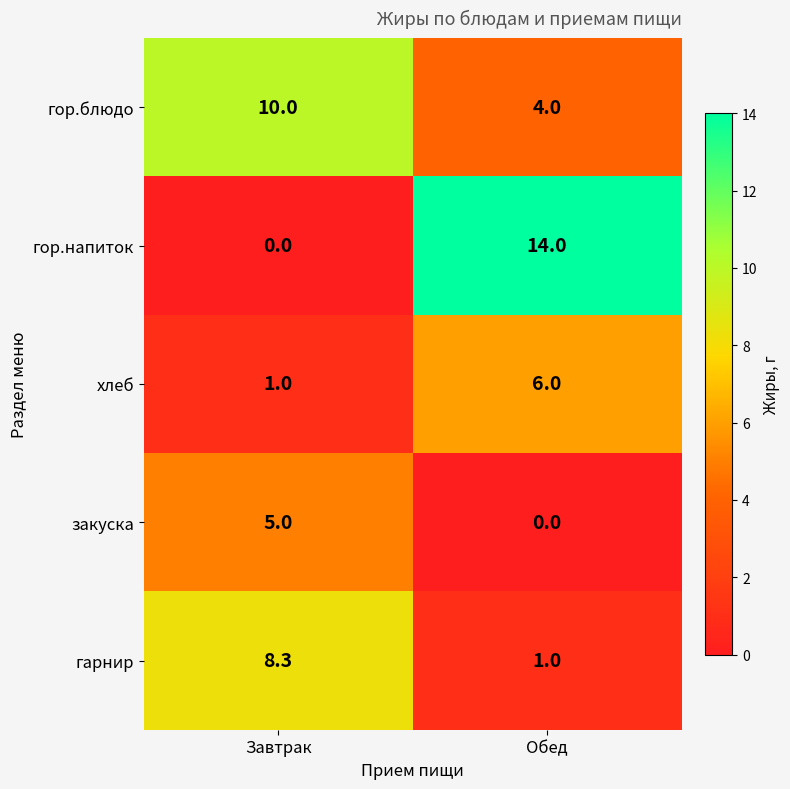

Reading left to right, extract all data points from this chart.

гор.блюдо: 10.0	4.0
гор.напиток: 0.0	14.0
хлеб: 1.0	6.0
закуска: 5.0	0.0
гарнир: 8.3	1.0